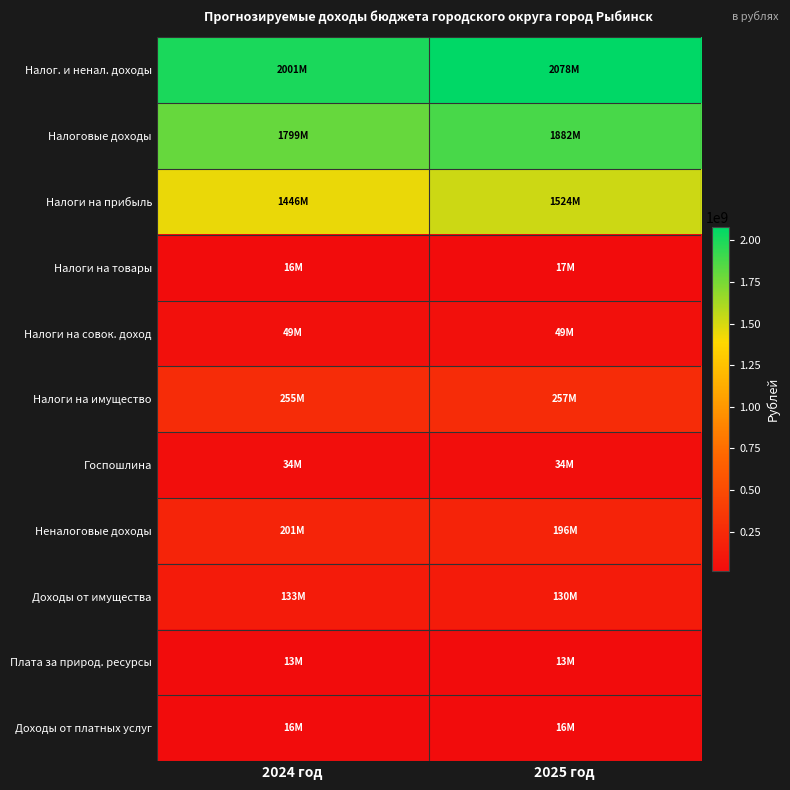

What is the total value across all series at 2025 год?

6194940982